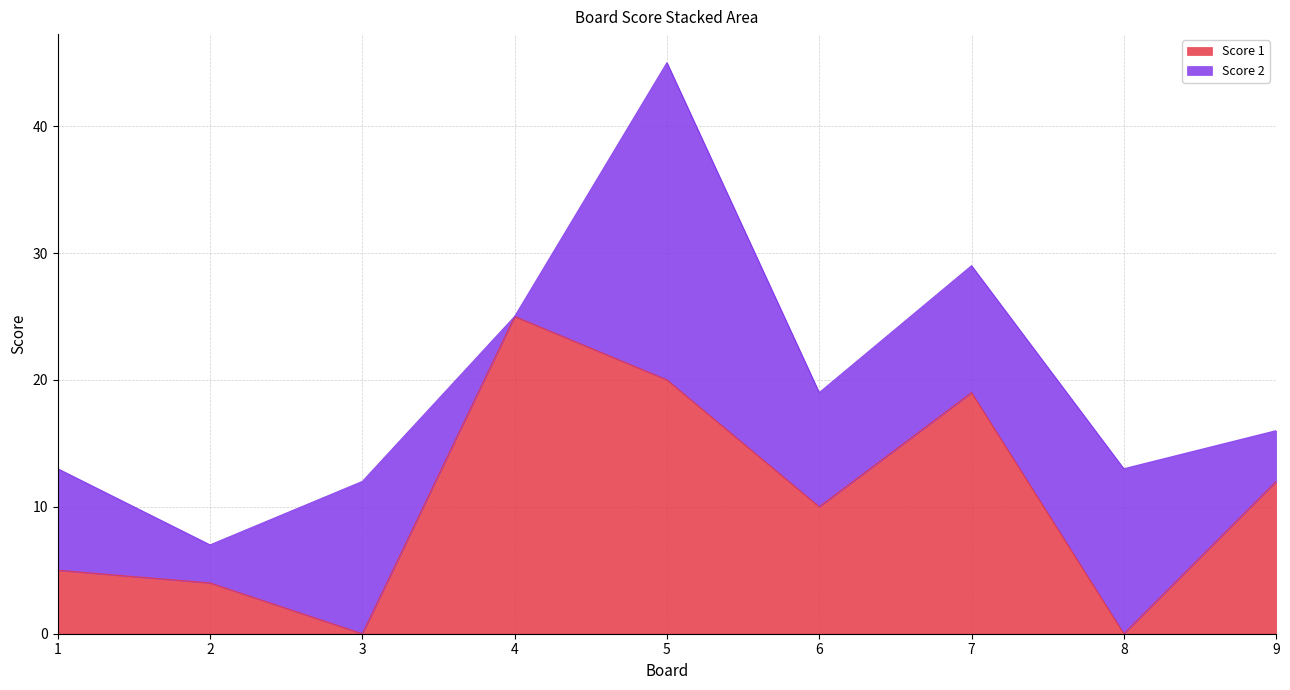

How many data points are less than 10?

4